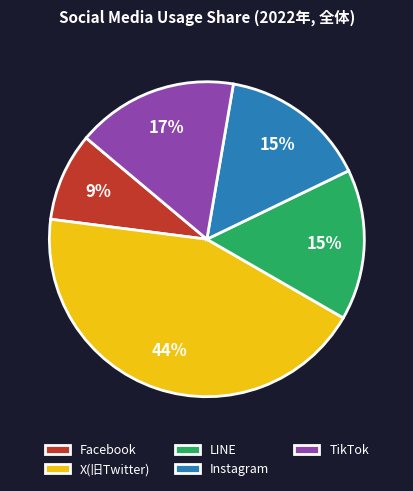

Which slice is the largest?

X(旧Twitter)